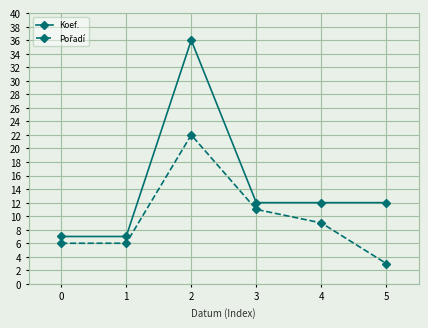

Which series changed the most between 0 and 2?

Koef.